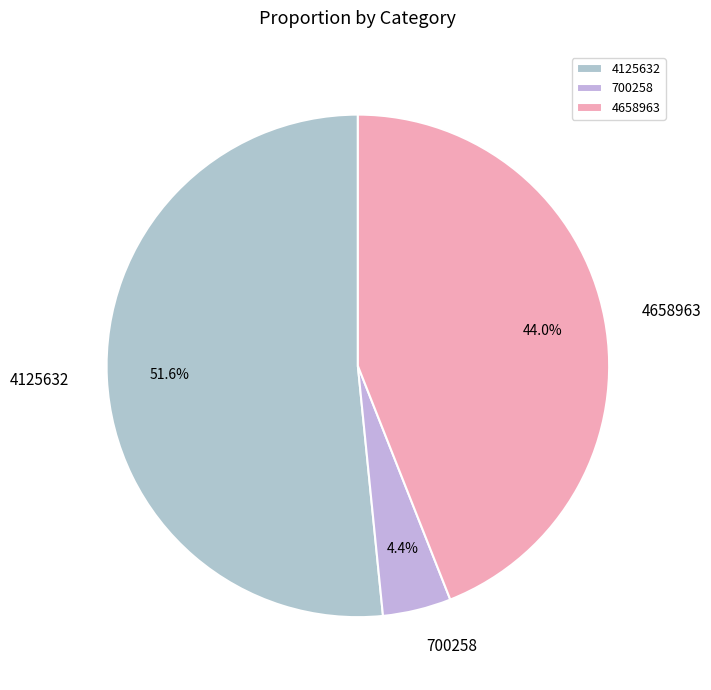

To the nearest percent, what portion does 4658963 represent?

44%